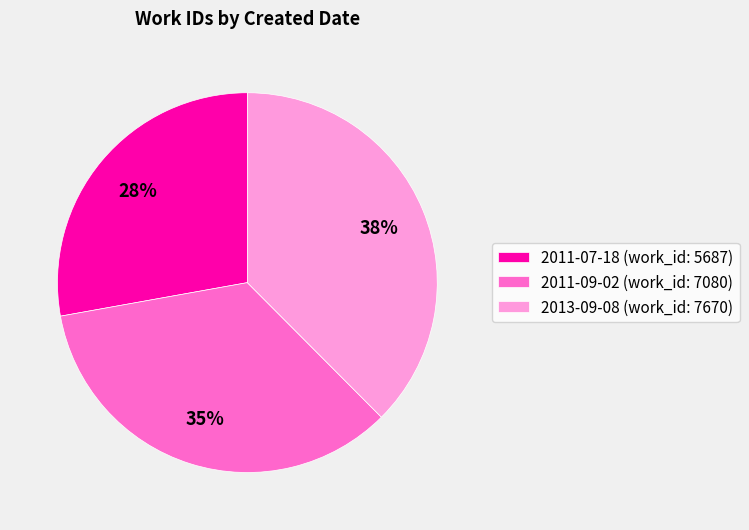

Is there a majority slice in this chart?

No